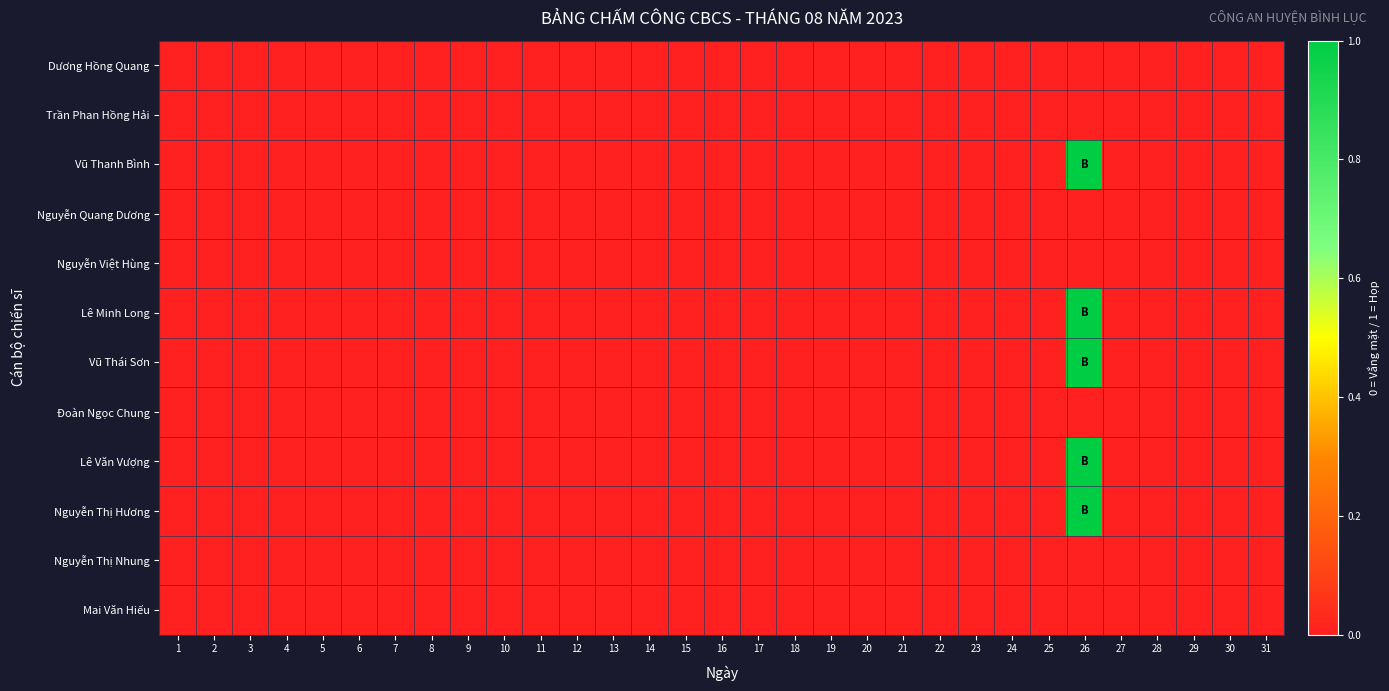

At 8, list the series in order from smallest to largest.

Dương Hồng Quang, Trần Phan Hồng Hải, Vũ Thanh Bình, Nguyễn Quang Dương, Nguyễn Việt Hùng, Lê Minh Long, Vũ Thái Sơn, Đoàn Ngọc Chung, Lê Văn Vượng, Nguyễn Thị Hương, Nguyễn Thị Nhung, Mai Văn Hiếu